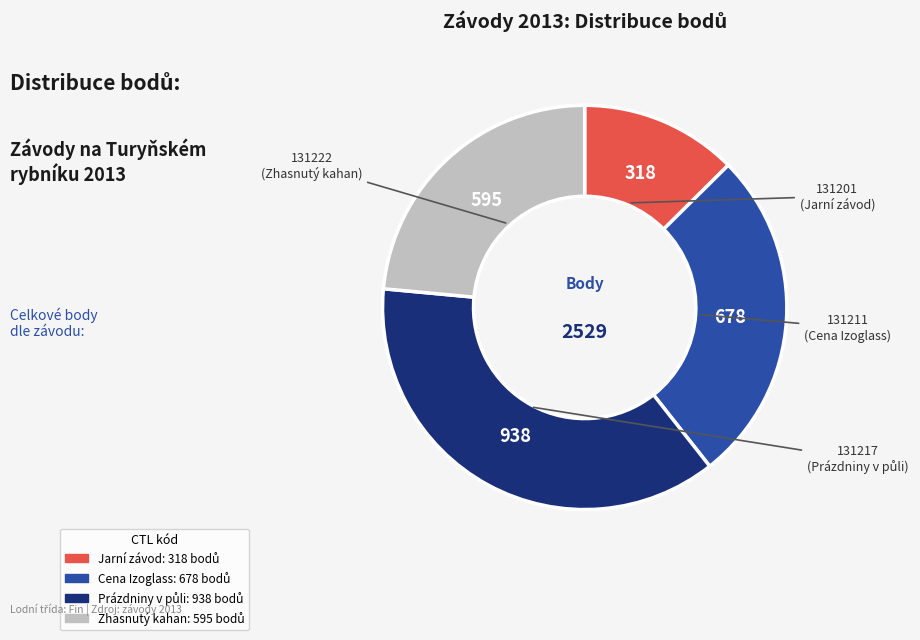

Does any single category account for the majority?

No